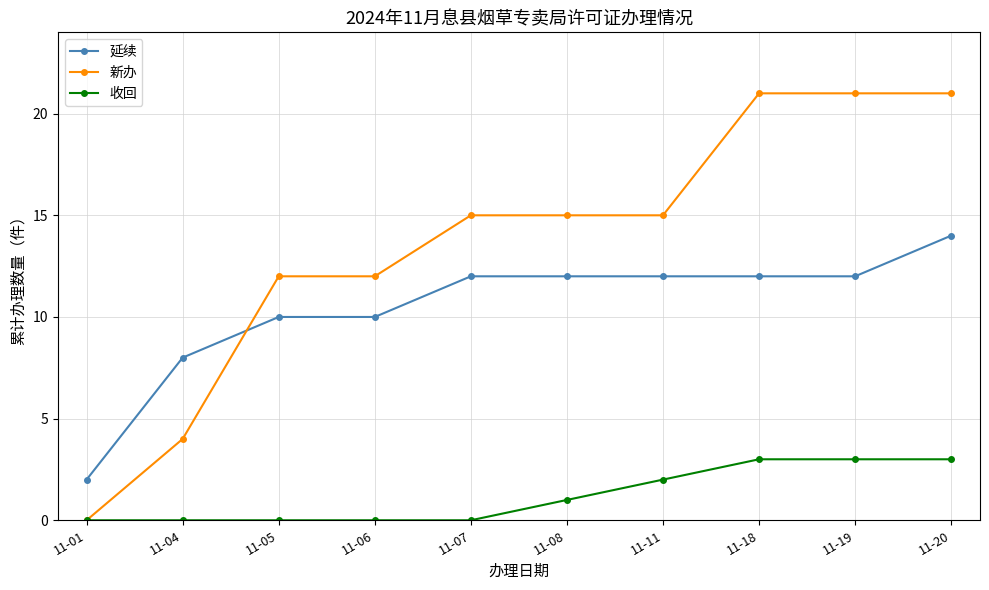

Between 11-07 and 11-18, which series saw the biggest shift?

新办